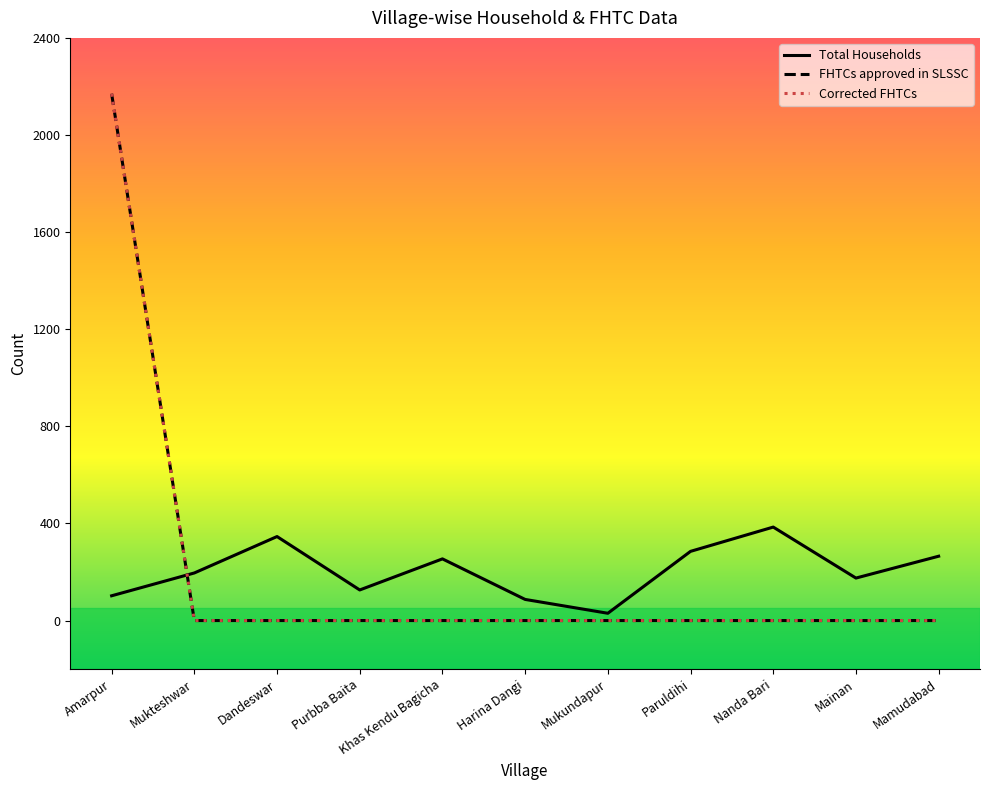

Is this an area chart (filled region under the line)?

No